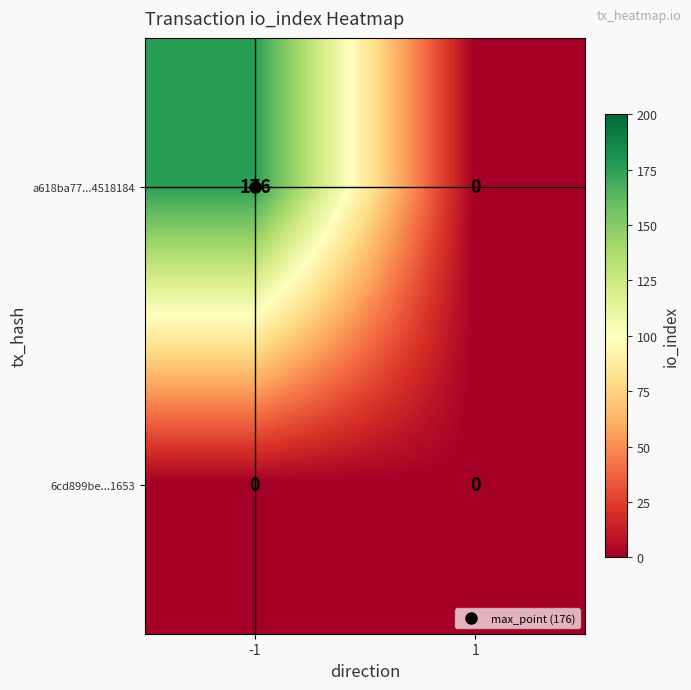

Count the number of data series in this chart.

2